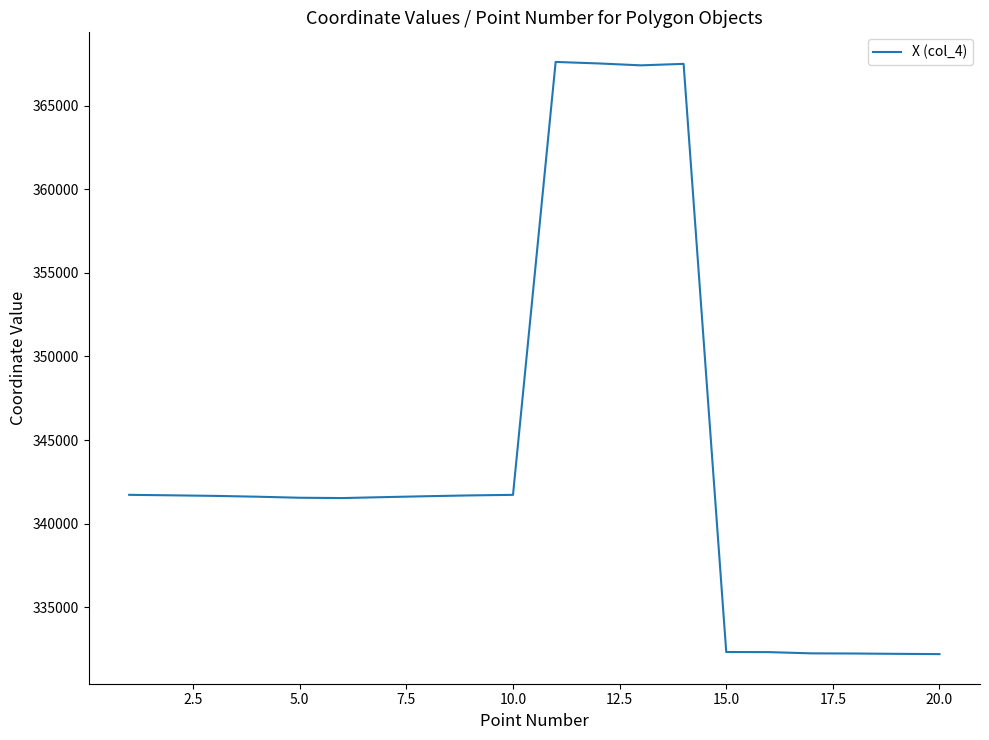

What is the difference between the maximum and minimum values?

35444.7